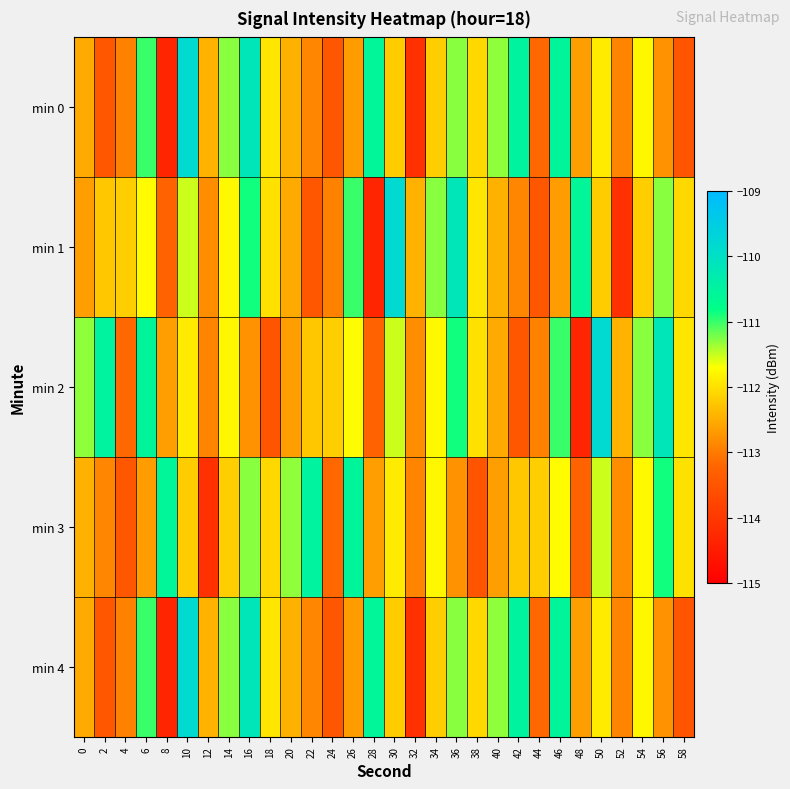

Which label corresponds to the largest value in the chart?

10